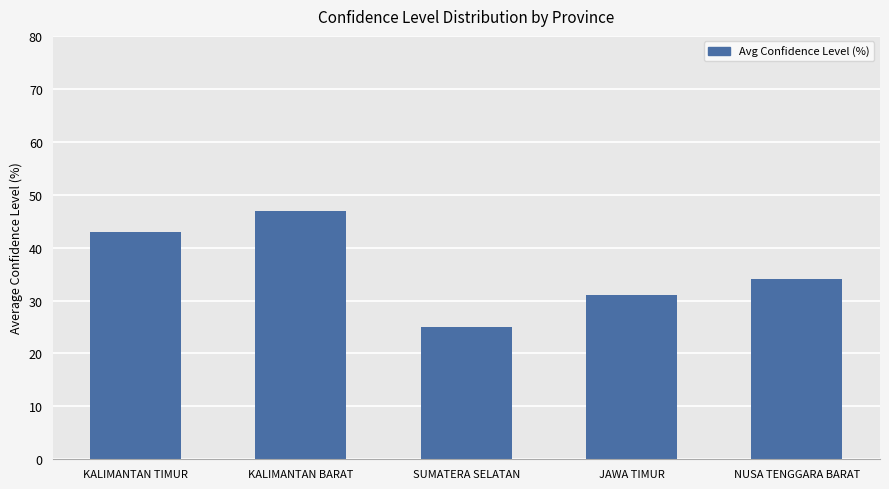

Read the value at KALIMANTAN TIMUR, to the nearest 5.

45